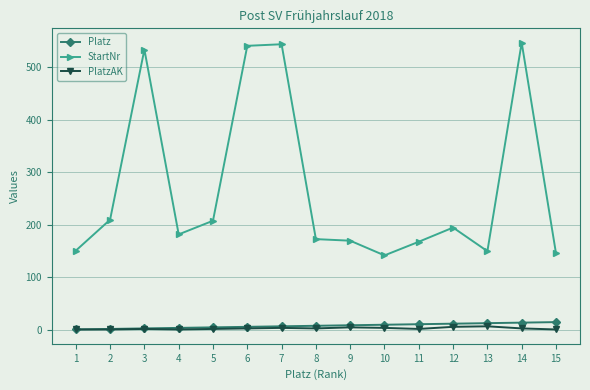

What is the sum of all StartNr values?

4061